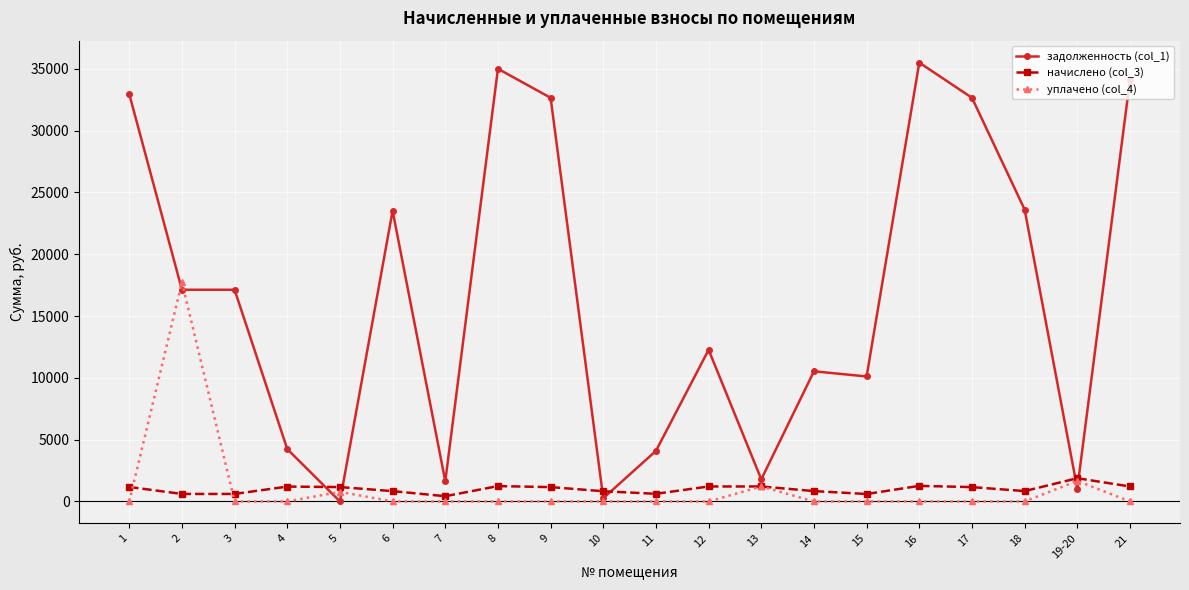

Which series has the largest range (max minus min)?

задолженность (col_1)